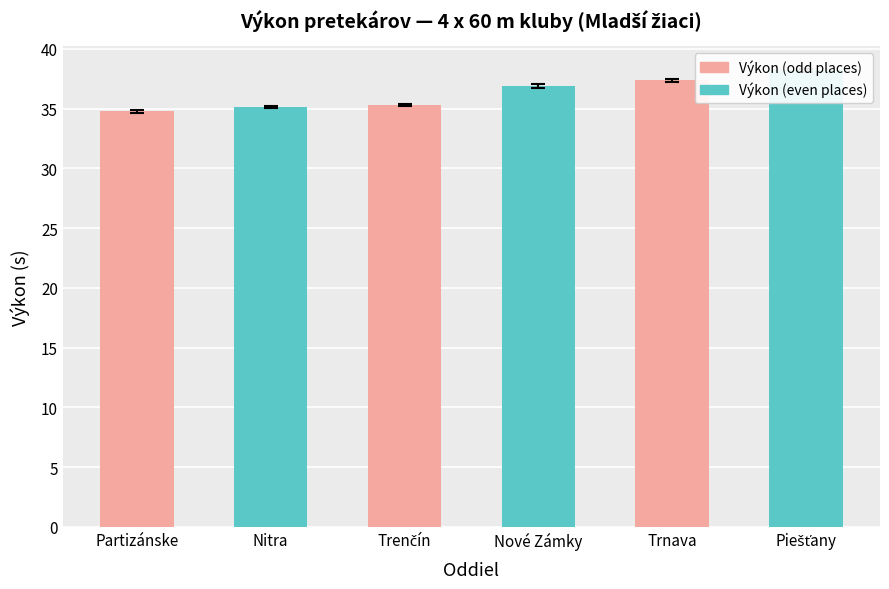

Rank the categories by value from lowest to highest.

Partizánske, Nitra, Trenčín, Nové Zámky, Trnava, Piešťany